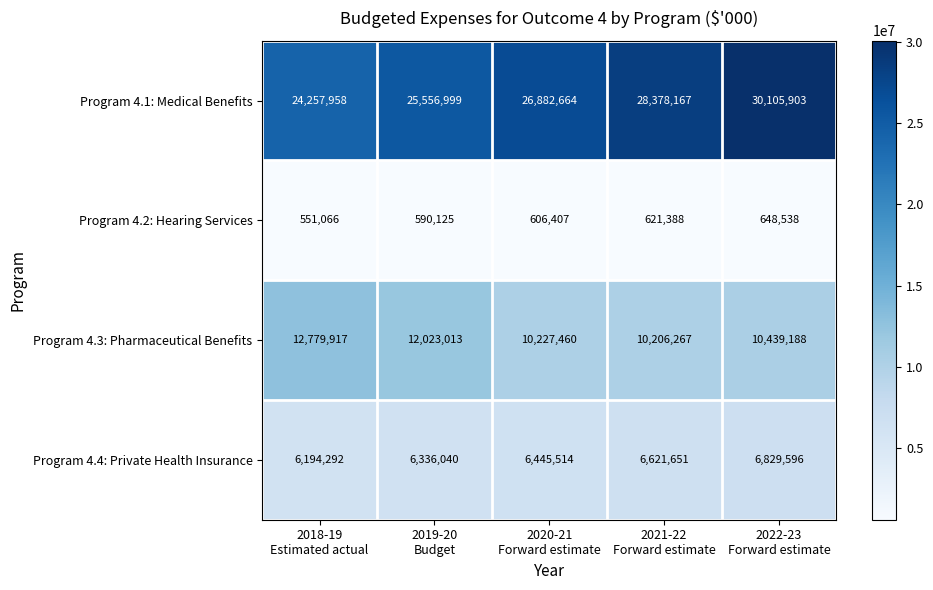

Reading left to right, what are all the values shown in this chart?

Program 4.1: Medical Benefits: 24257958	25556999	26882664	28378167	30105903
Program 4.2: Hearing Services: 551066	590125	606407	621388	648538
Program 4.3: Pharmaceutical Benefits: 12779917	12023013	10227460	10206267	10439188
Program 4.4: Private Health Insurance: 6194292	6336040	6445514	6621651	6829596